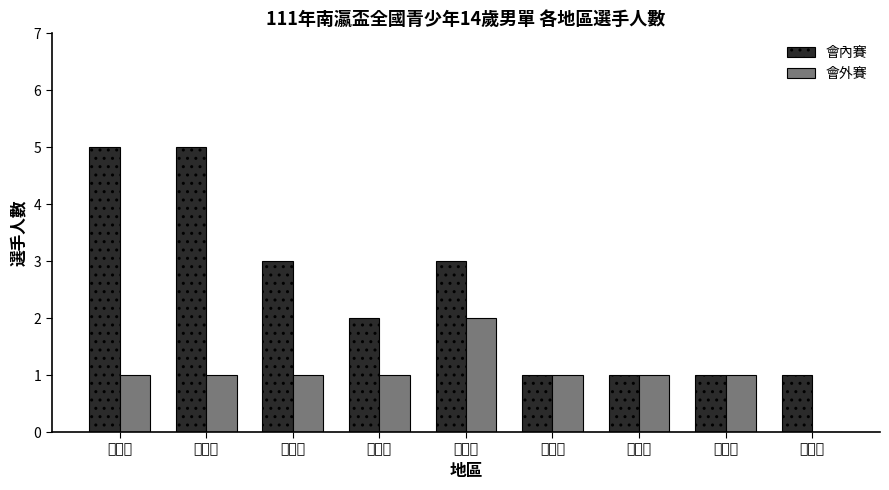

Is it true that 會內賽 equals 3 at 苗栗縣?

True